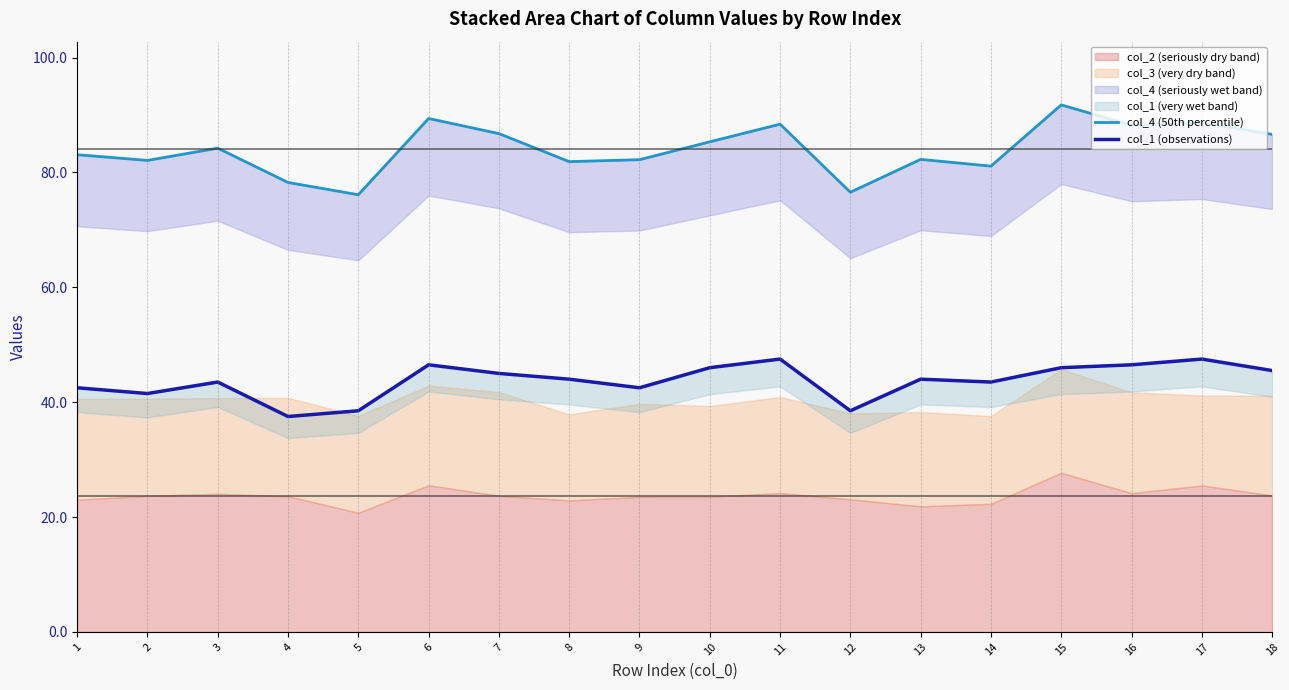

Which label corresponds to the largest value in the chart?

15